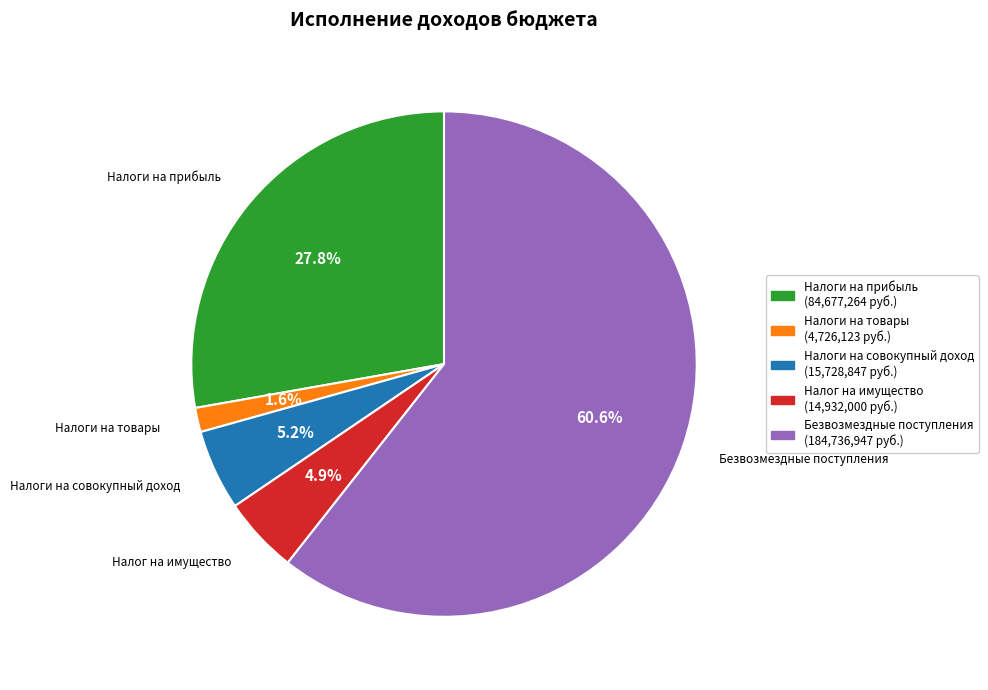

Is there any slice that represents more than half of the pie?

Yes